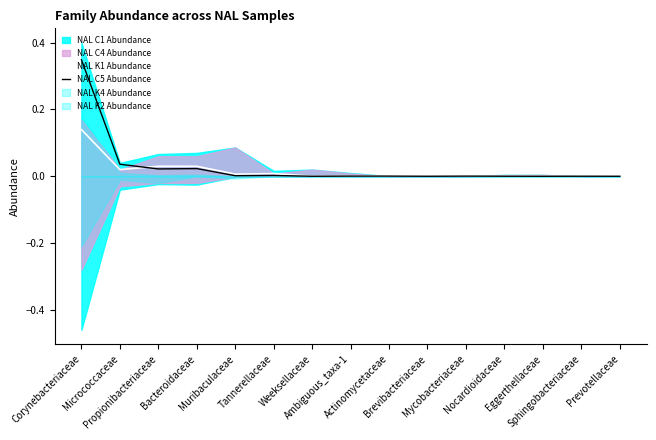

What is the label of the 4th point from the right?

Nocardioidaceae